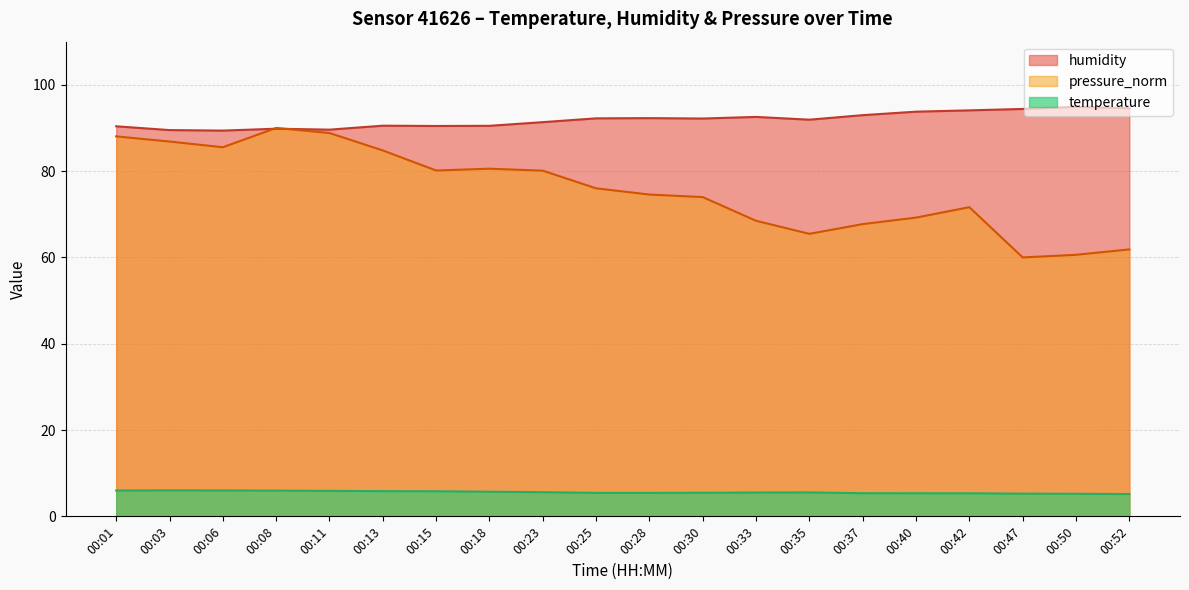

What is the total value across all series at 00:11?

184.3